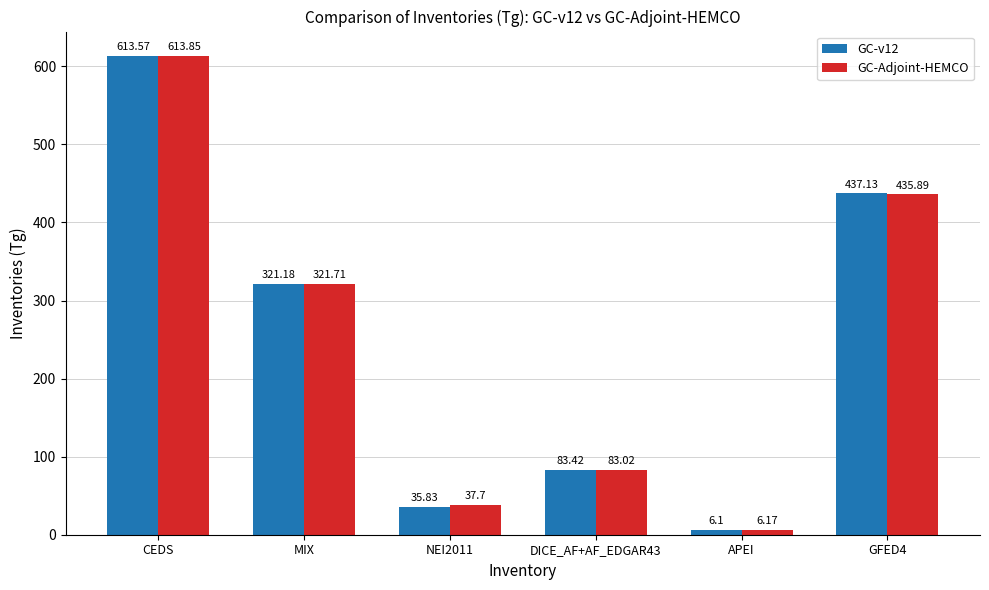

What is the average value of the GC-v12 series?

249.5